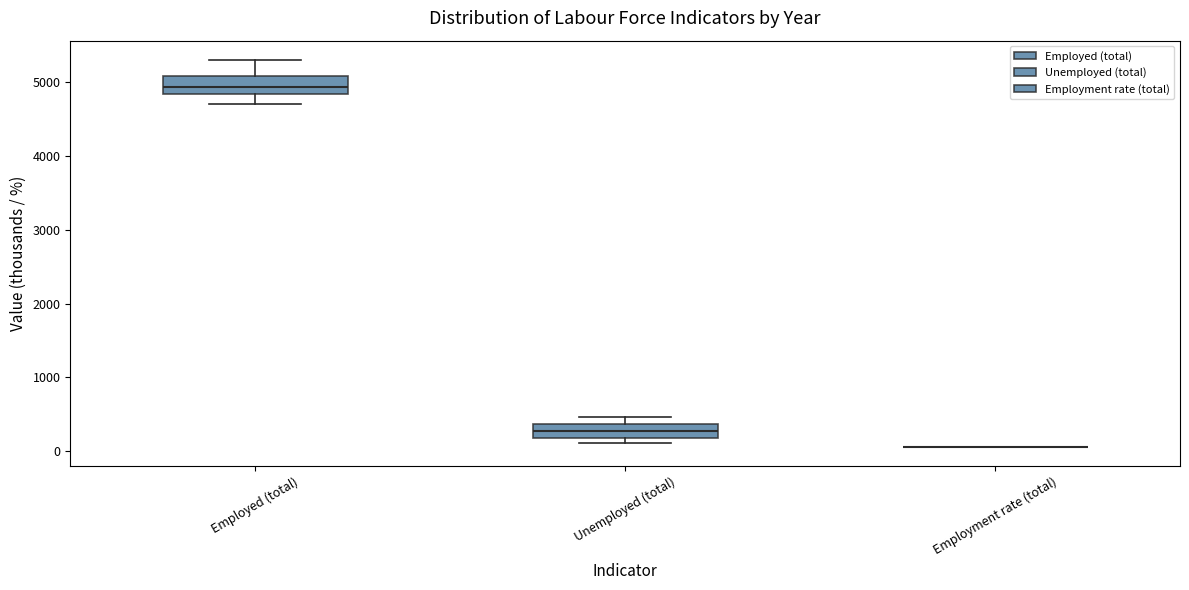

Reading left to right, transcribe this box plot: for each box, give where its median line is, the range the box spans, and where its two whiskers end, as read against the y-axis. The values are not printed on the chart, so give them approximately, as read against the axis.

Employed (total): median 4900, box 4800 to 5100, whiskers 4700 to 5300
Unemployed (total): median 300, box 200 to 400, whiskers 100 to 500
Employment rate (total): box collapsed to a line at 100, whiskers 100 to 100